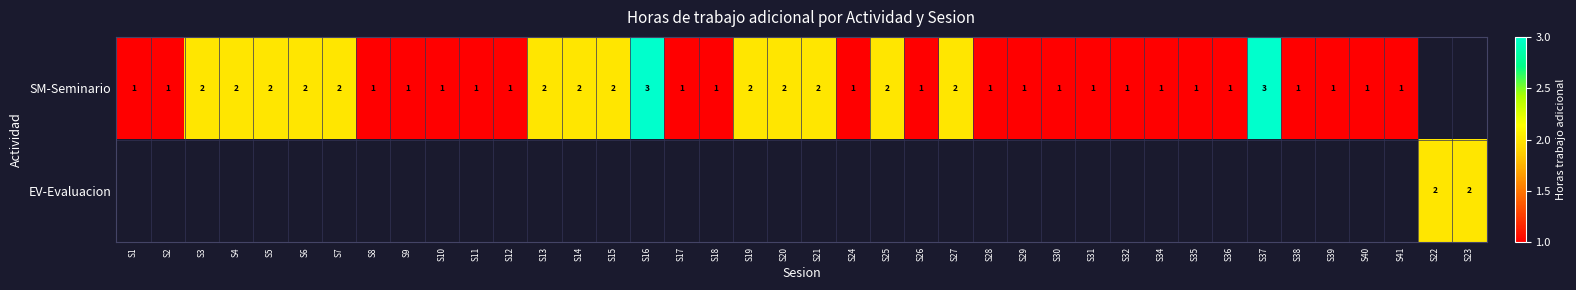

True or false: SM-Seminario has a value of 1 at S28.

True